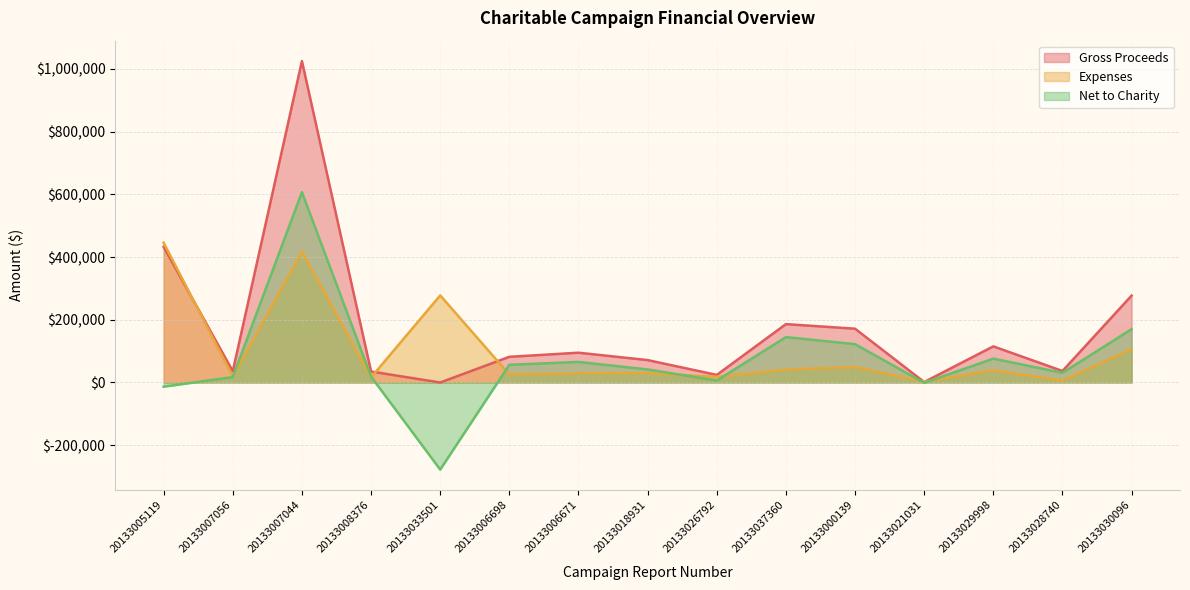

What is the value of the Expenses point at the 3rd from the left?

418000.0